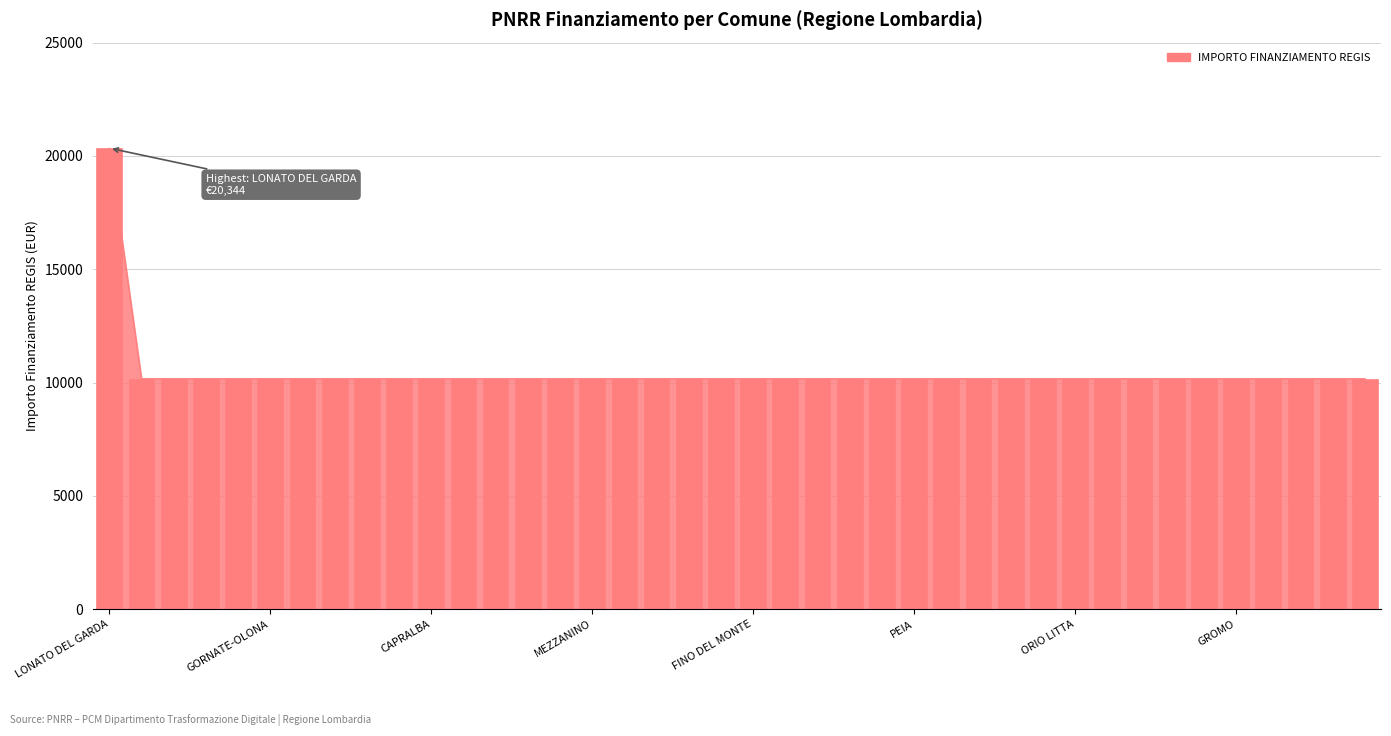

What is the sum of the values at 29 and 23?

20344